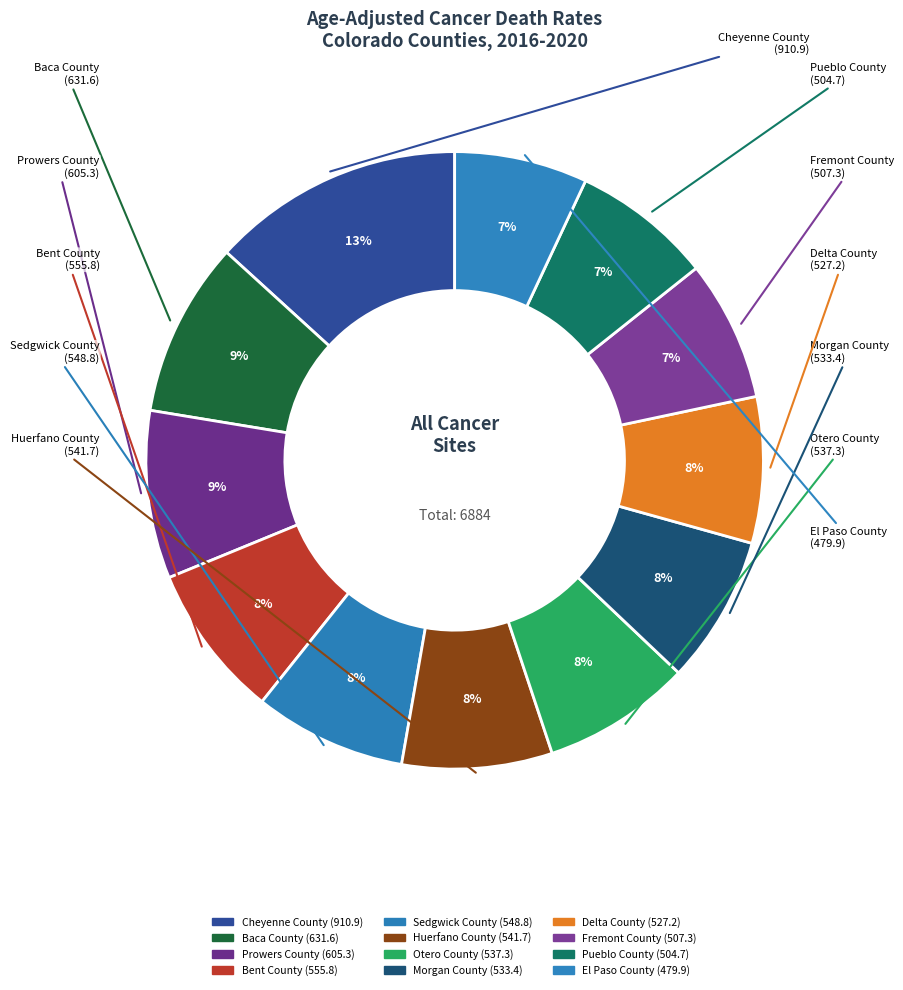

Is Huerfano County the majority of the pie?

No